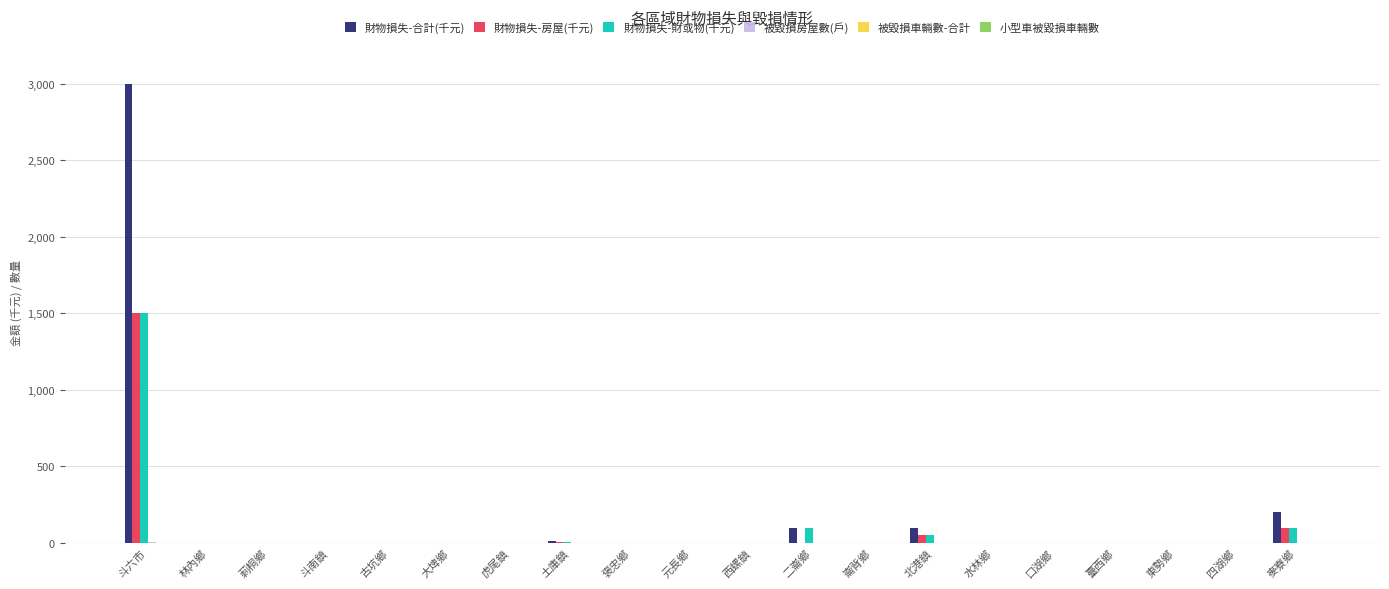

The value of 財物損失-合計(千元) at 四湖鄉 is 0. True or false?

True